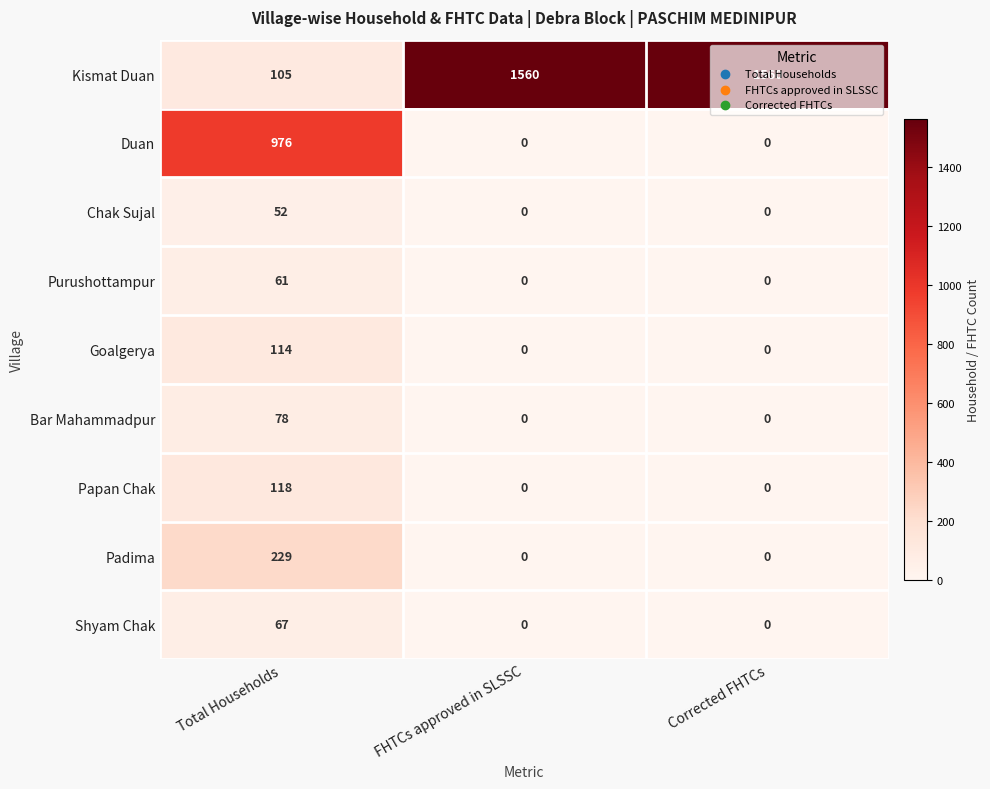

What is the total value across all series at Corrected FHTCs?

1560